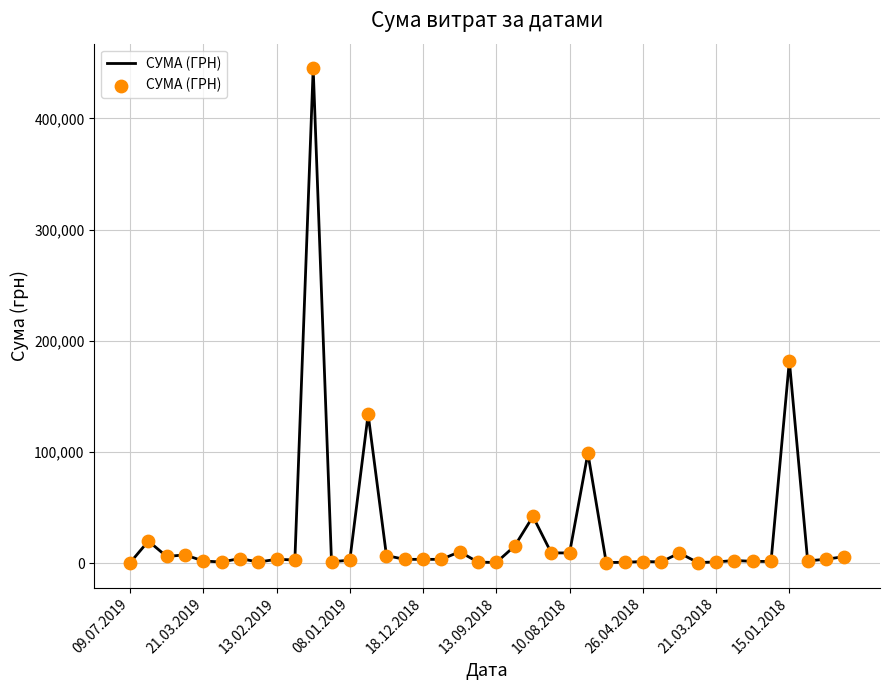

What is the maximum value shown in the chart?

444884.0